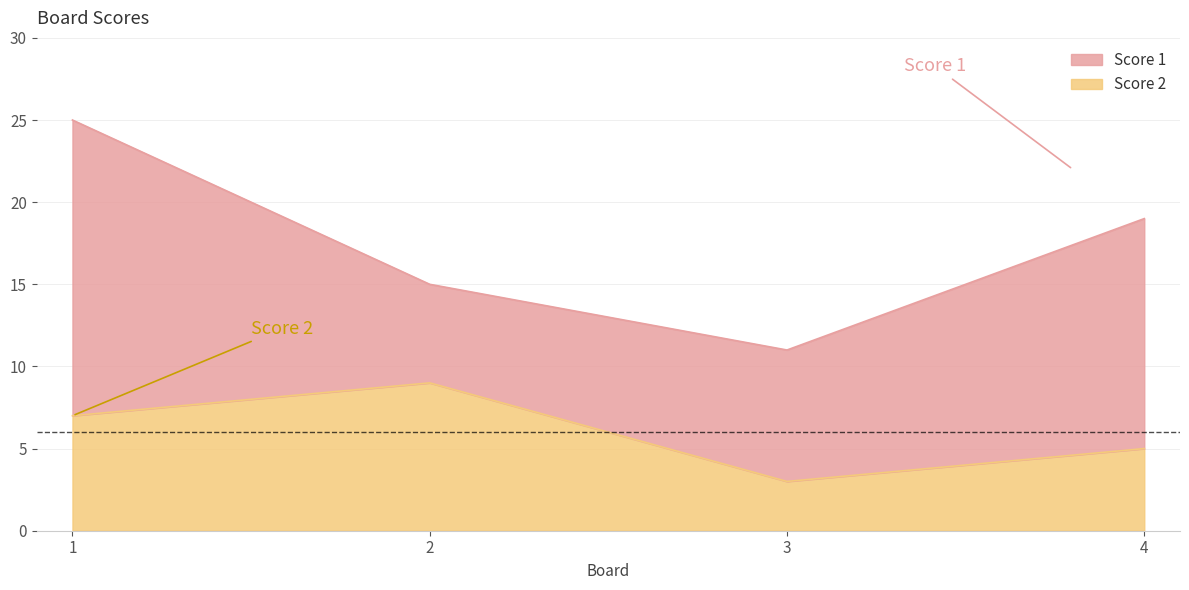

At how many categories does at least one series exceed 5?

4